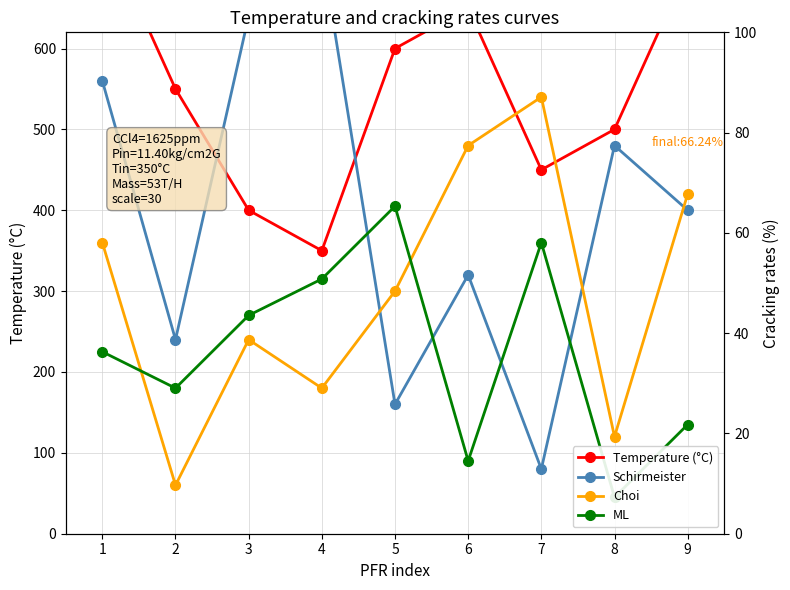

What is the sum of the Choi values at 5 and 9?

720